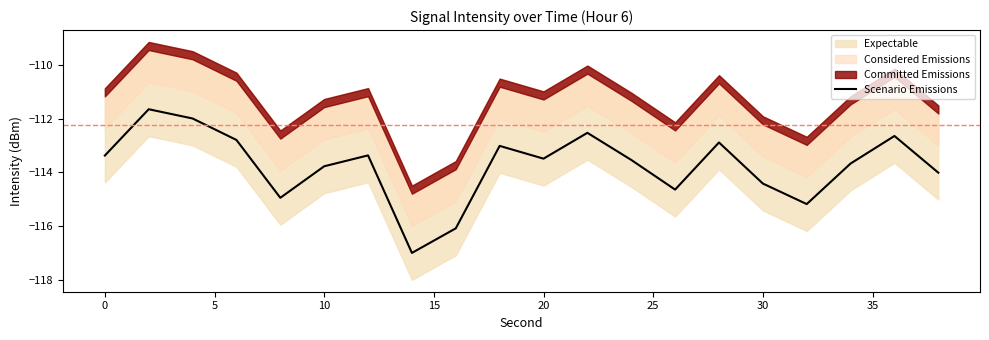

What is the lowest value of the Scenario Emissions series?

-117.0